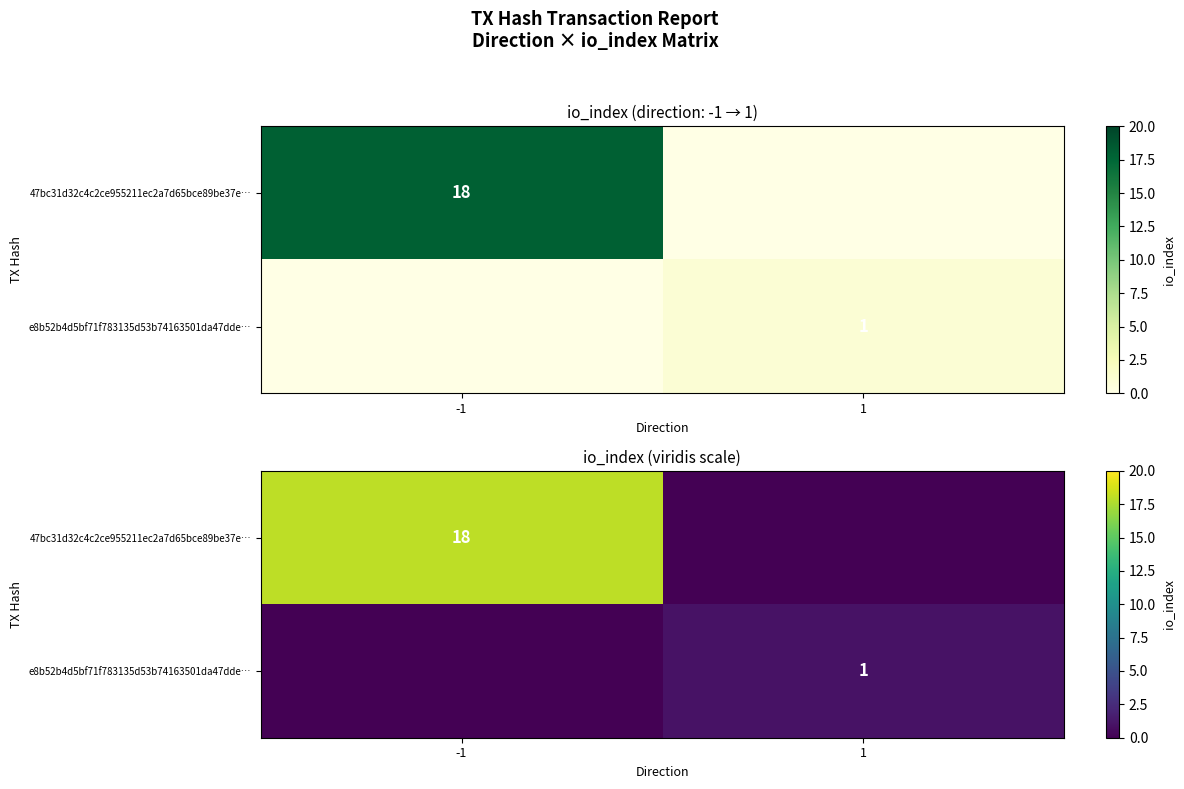

Is it true that e8b52b4d5bf71f783135d53b74163501da47dde… equals 0 at -1?

True